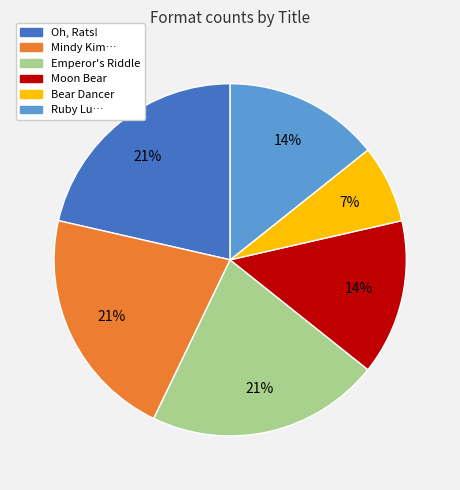

Count the number of slices in the pie.

6